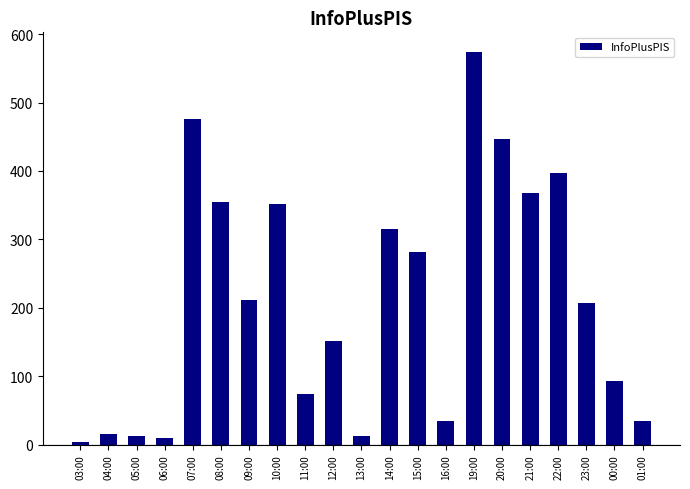

Reading left to right, list all the values displayed in this chart.

03:00=3	04:00=15	05:00=12	06:00=9	07:00=476	08:00=355	09:00=211	10:00=352	11:00=74	12:00=151	13:00=12	14:00=315	15:00=281	16:00=34	19:00=574	20:00=447	21:00=368	22:00=397	23:00=207	00:00=93	01:00=34